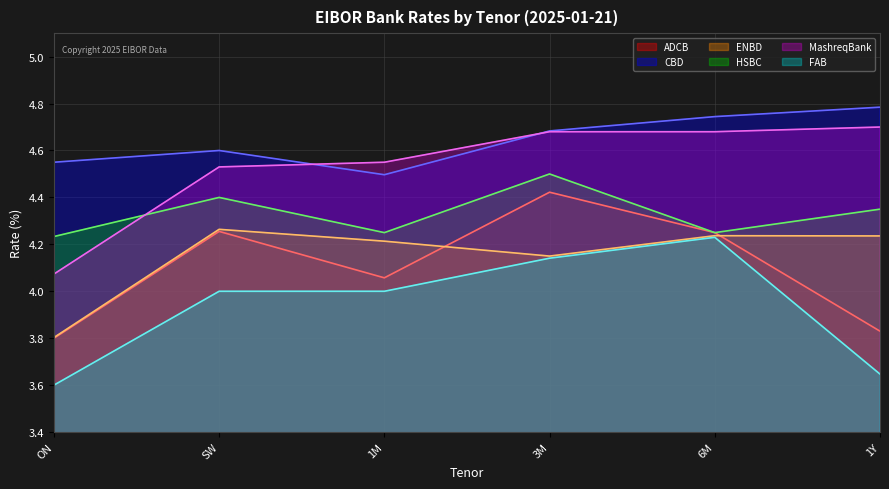

What is the lowest value of the FAB series?

3.6